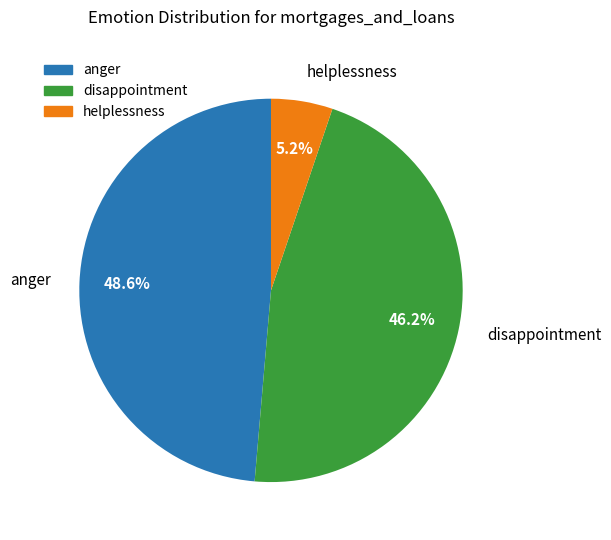

Which category has the smallest portion of the pie?

helplessness